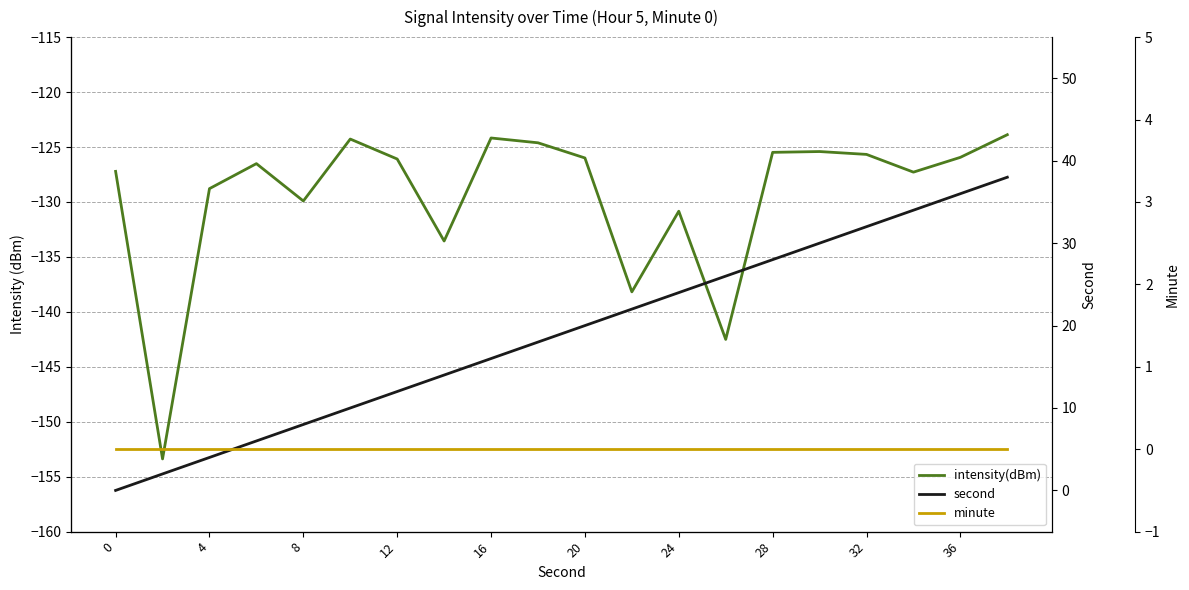

Which series has the largest range (max minus min)?

second